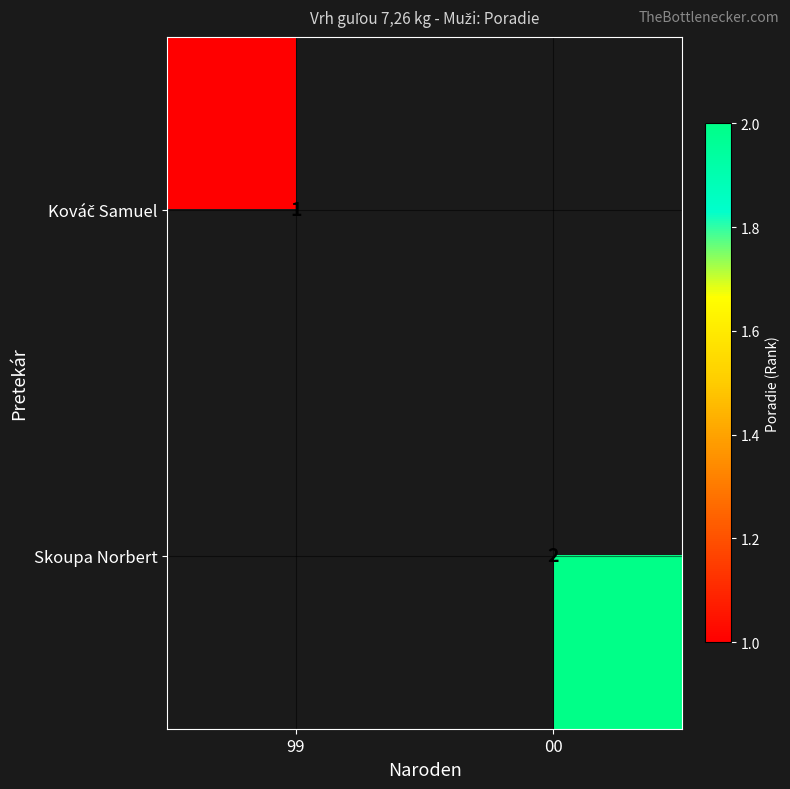

The value of Skoupa Norbert at 00 is 3. True or false?

False